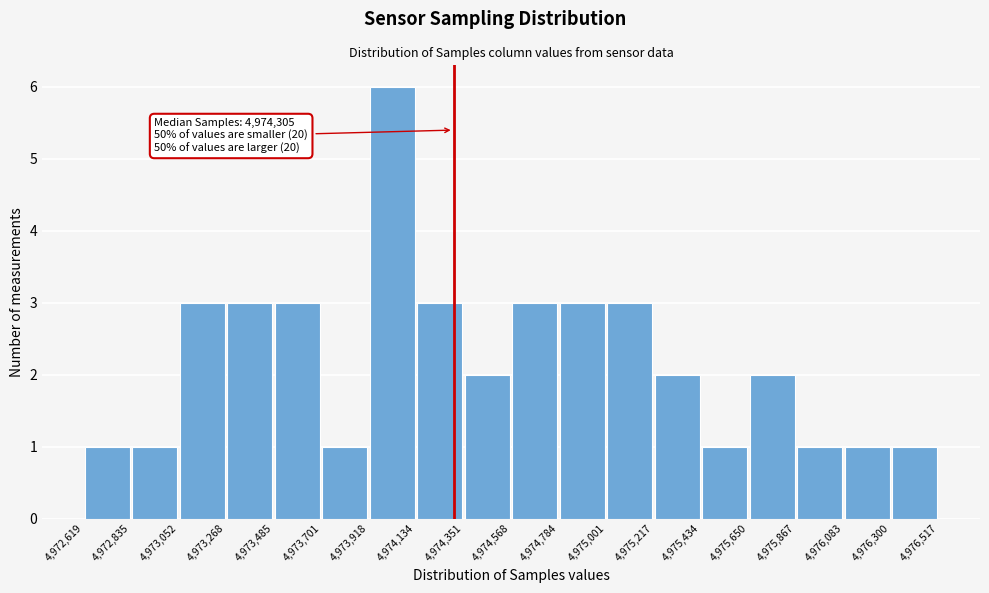

Which range on the x-axis has the tallest bar?

4,973,918 to 4,974,134